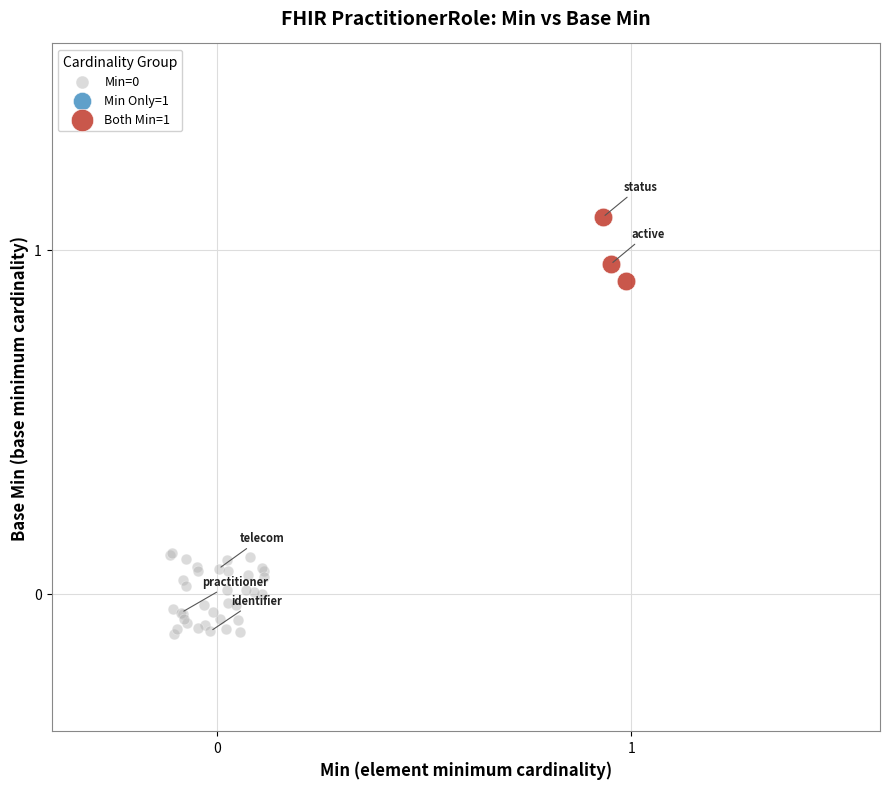

Which series reaches the maximum Y coordinate?

Both Min=1